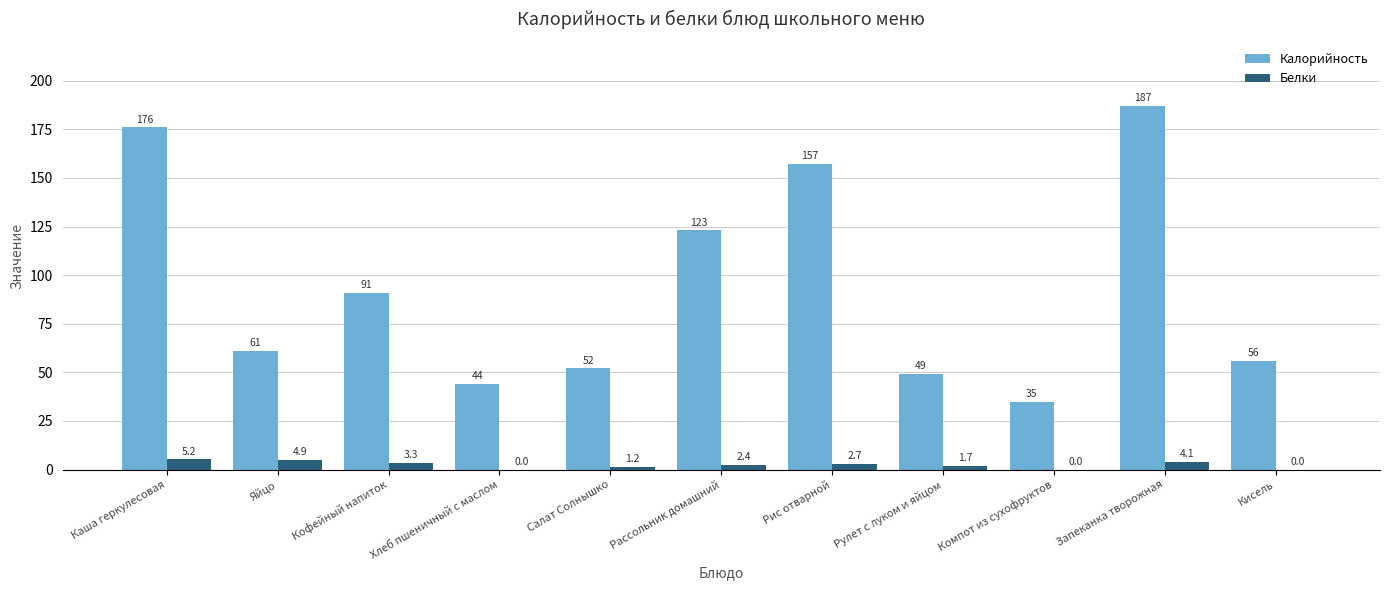

Does the chart contain stacked bars?

No